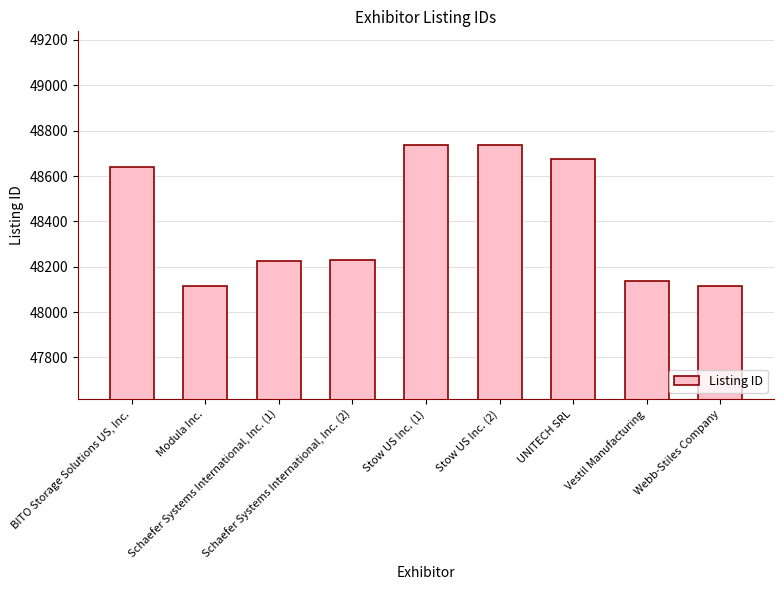

True or false: the data shows 48737 at Stow US Inc. (1).

True